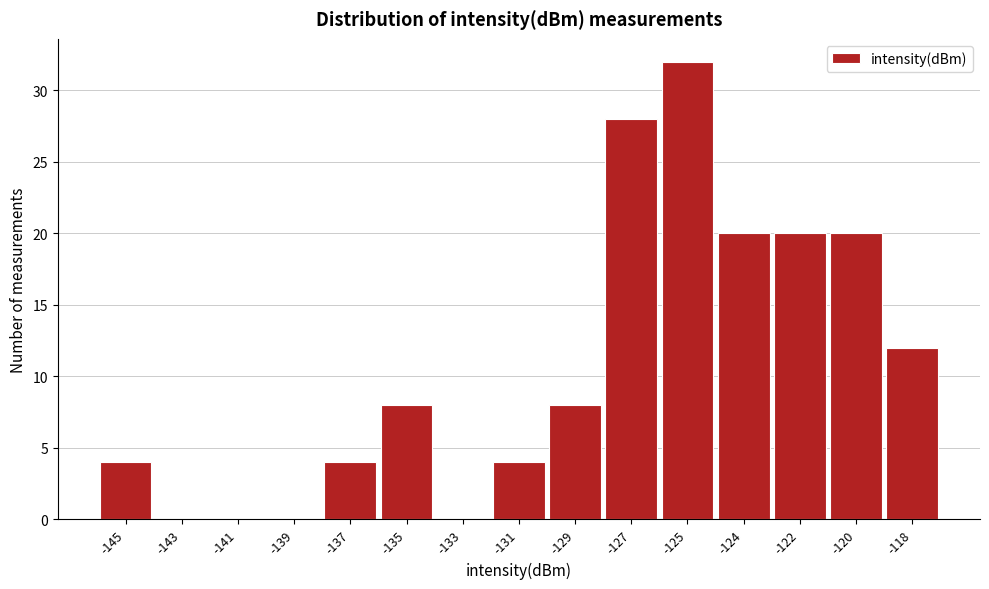

Reading left to right, list all the values displayed in this chart.

-145=4	-143=0	-141=0	-139=0	-137=4	-135=8	-133=0	-131=4	-129=8	-127=28	-125=32	-124=20	-122=20	-120=20	-118=12